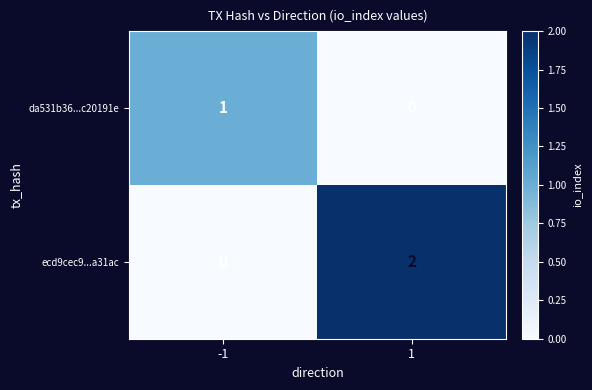

Which series has the largest total across all categories?

ecd9cec9...a31ac